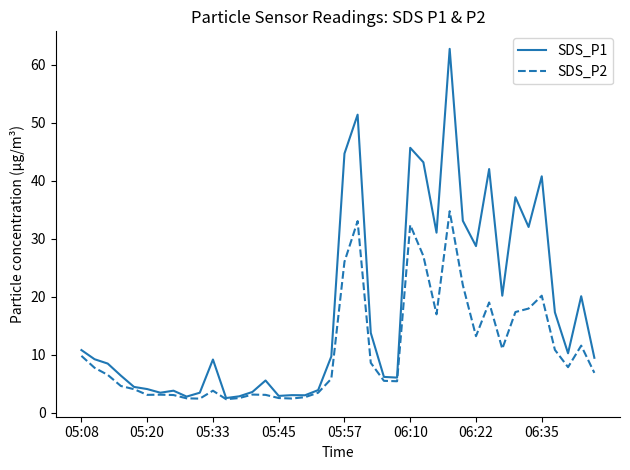

List the series in order of their peak value, highest first.

SDS_P1, SDS_P2